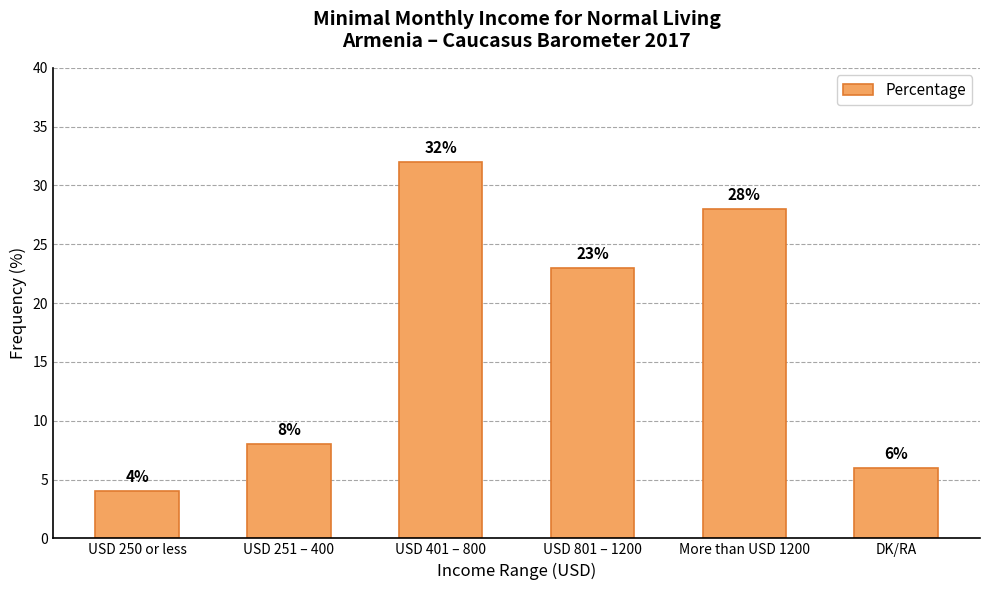

What position from the left is USD 801 – 1200?

4